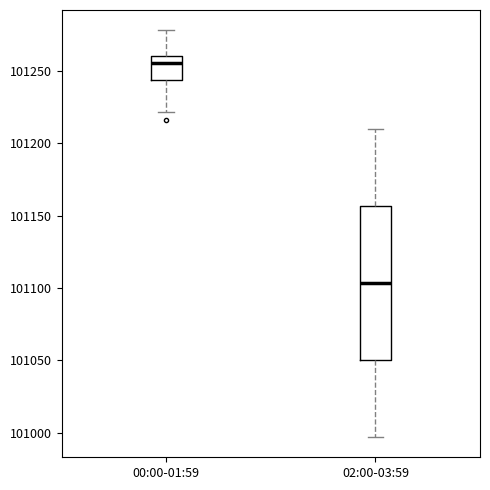

Reading left to right, transcribe this box plot: for each box, give where its median line is, the range the box spans, and where its two whiskers end, as read against the y-axis. The values are not printed on the chart, so give them approximately, as read against the axis.

00:00-01:59: median 101255, box 101245 to 101260, whiskers 101220 to 101280
02:00-03:59: median 101105, box 101050 to 101155, whiskers 100995 to 101210